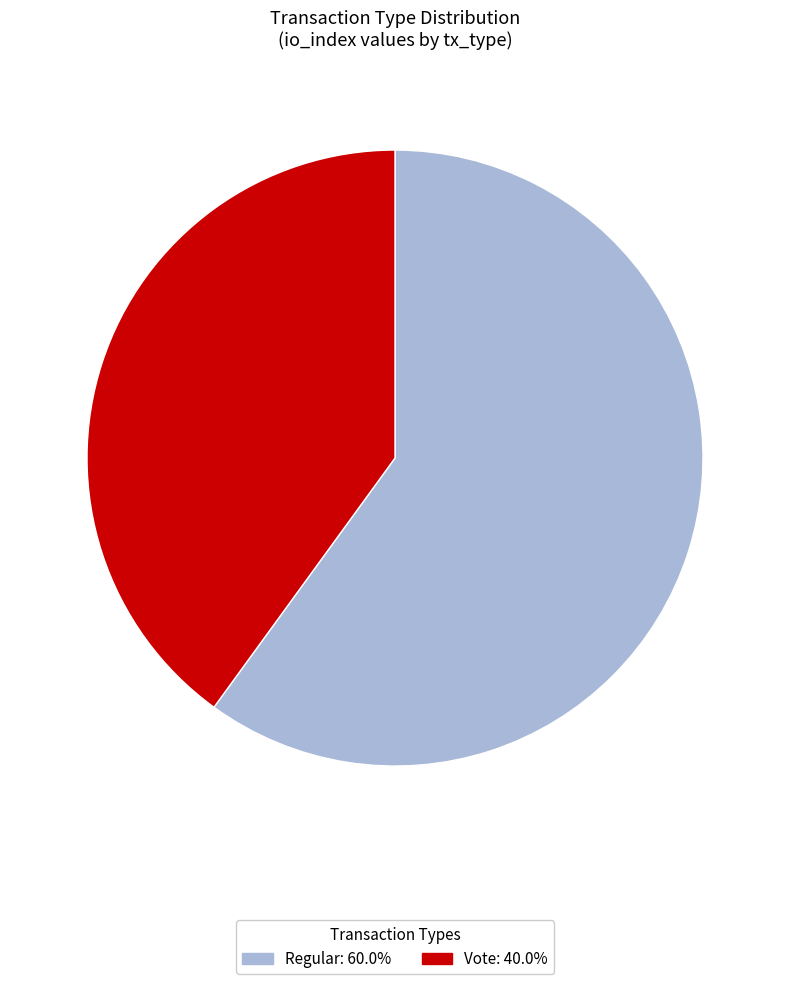

Combined, do Regular: 60.0% and Vote: 40.0% account for over 50%?

Yes